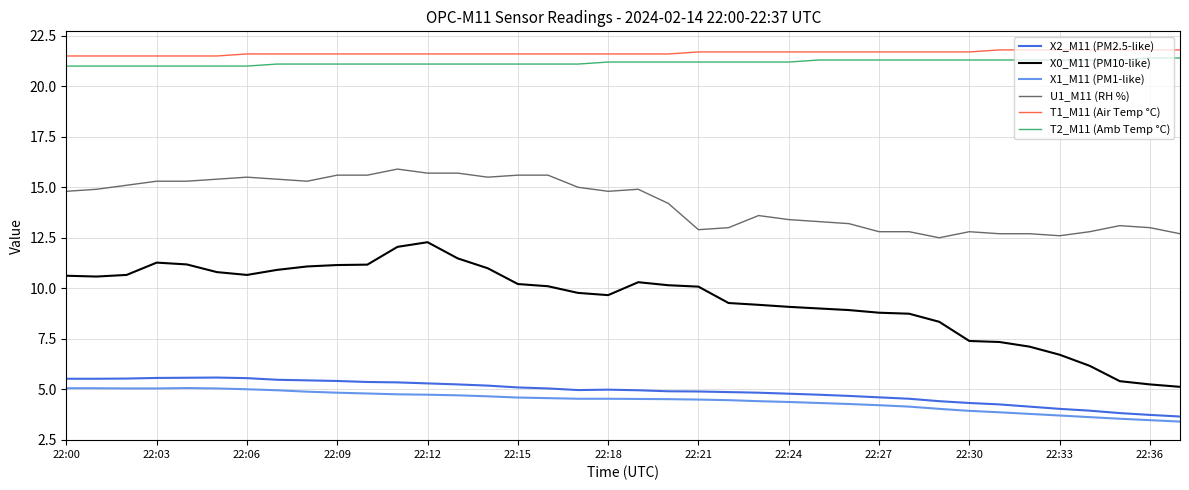

Count the number of categories in the chart.

38